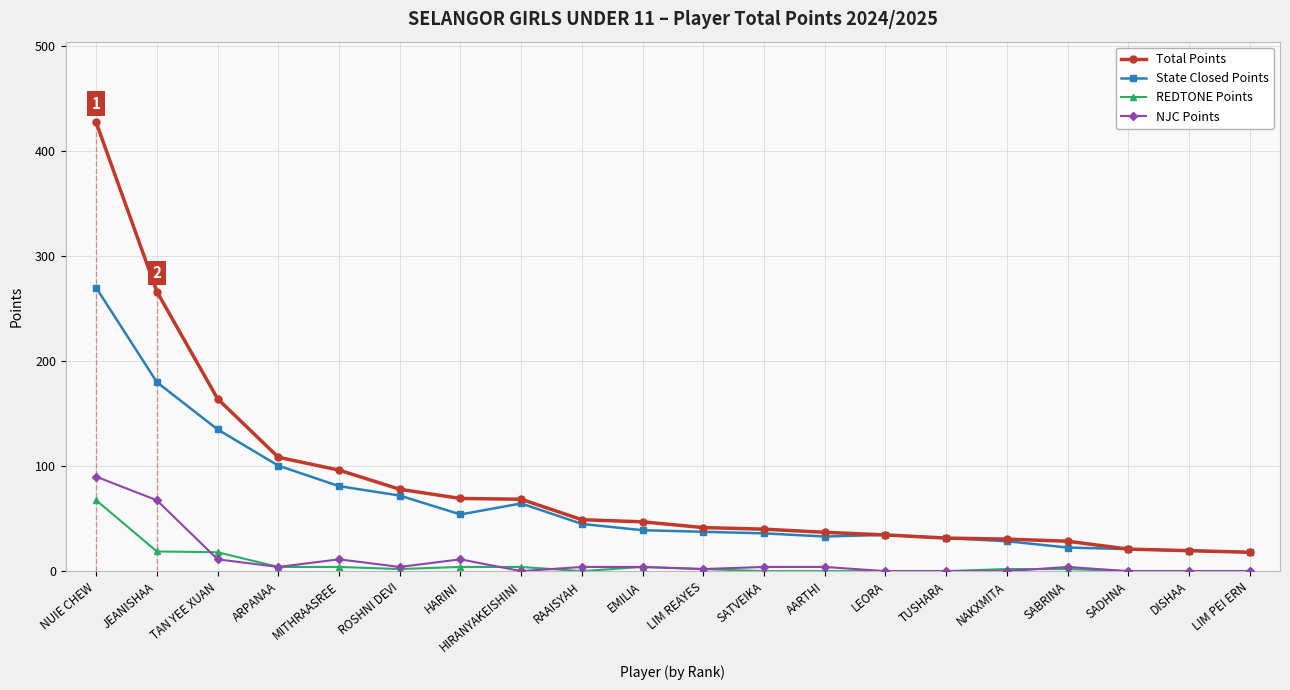

Where is the first local maximum for NJC Points?

MITHRAASREE